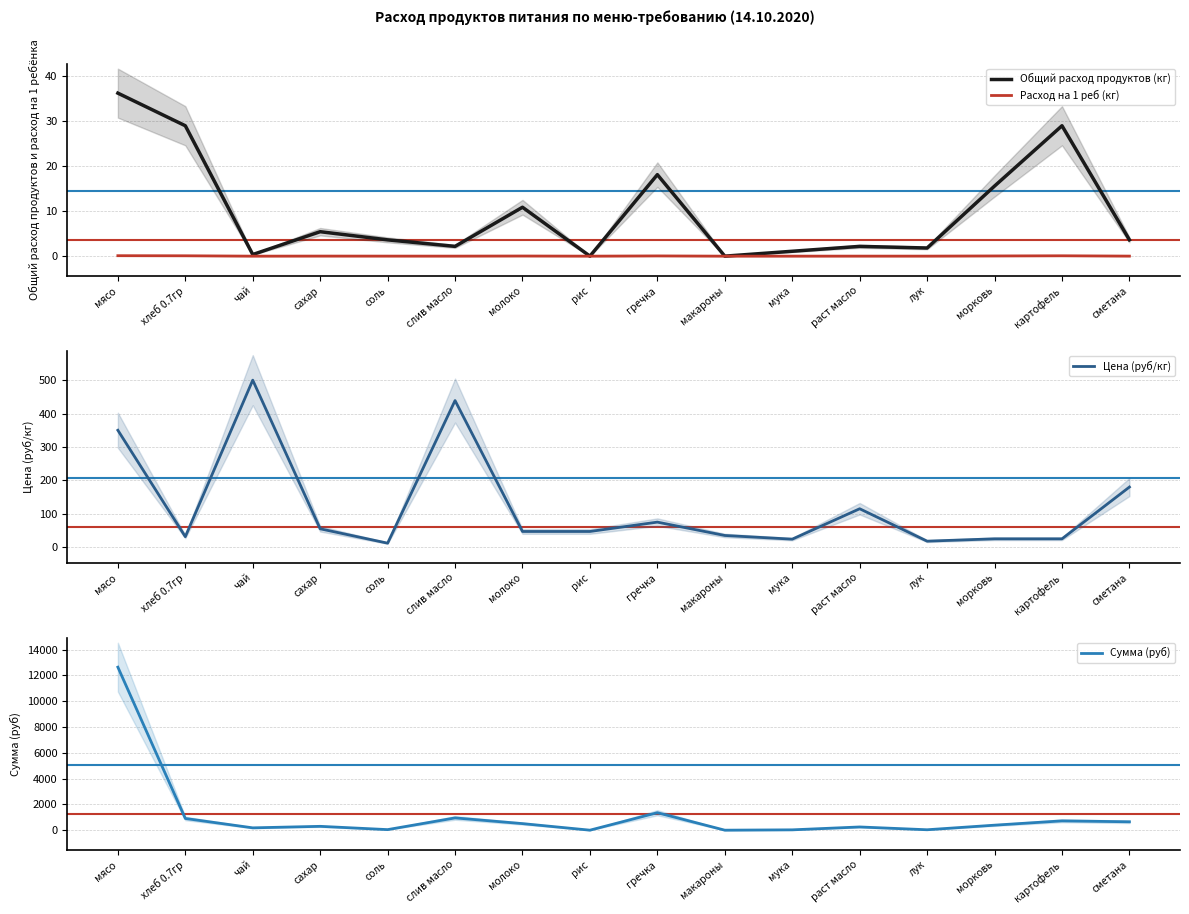

At слив масло, list the series in order from largest to smallest.

Сумма (руб), Цена (руб/кг), Общий расход продуктов (кг), Расход на 1 реб (кг)